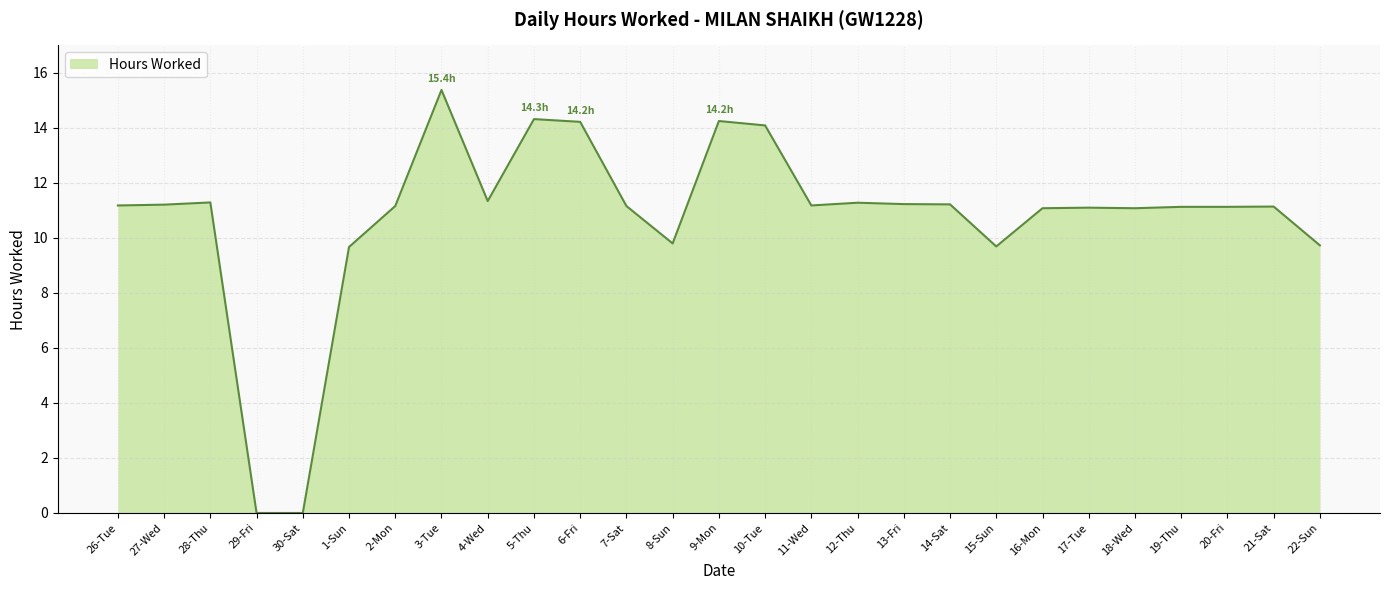

What position from the left is 6-Fri?

11